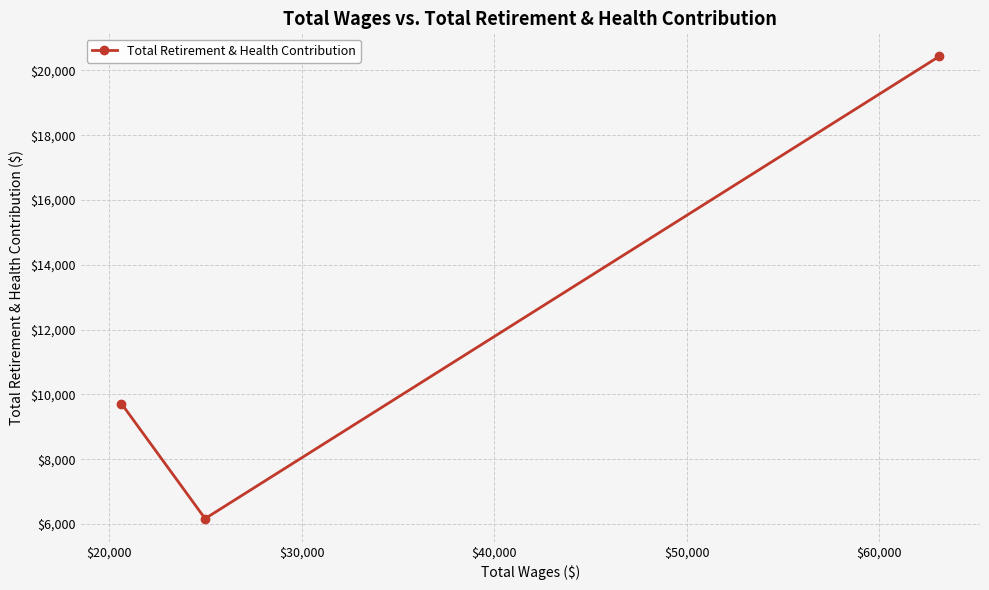

What is the value of the 2nd point from the left?

6166